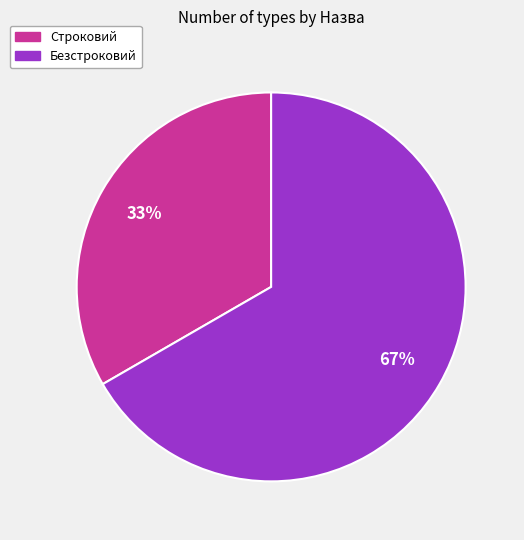

Rank the categories by value from highest to lowest.

Безстроковий, Строковий